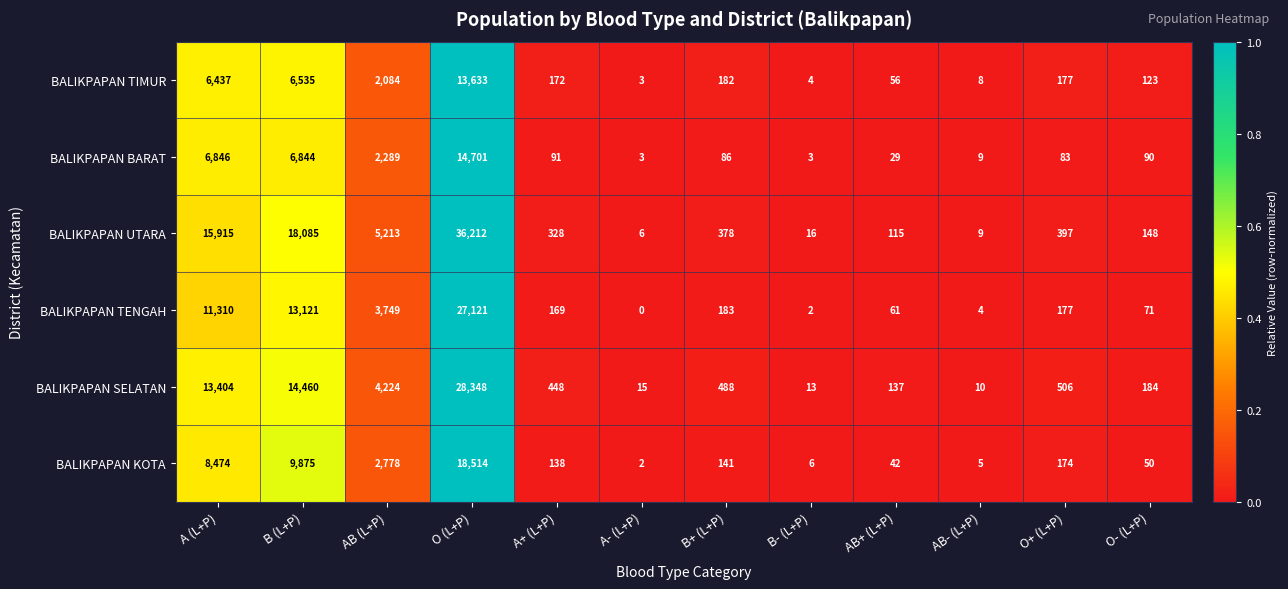

Where does the BALIKPAPAN TIMUR series first go above 177?

A (L+P)